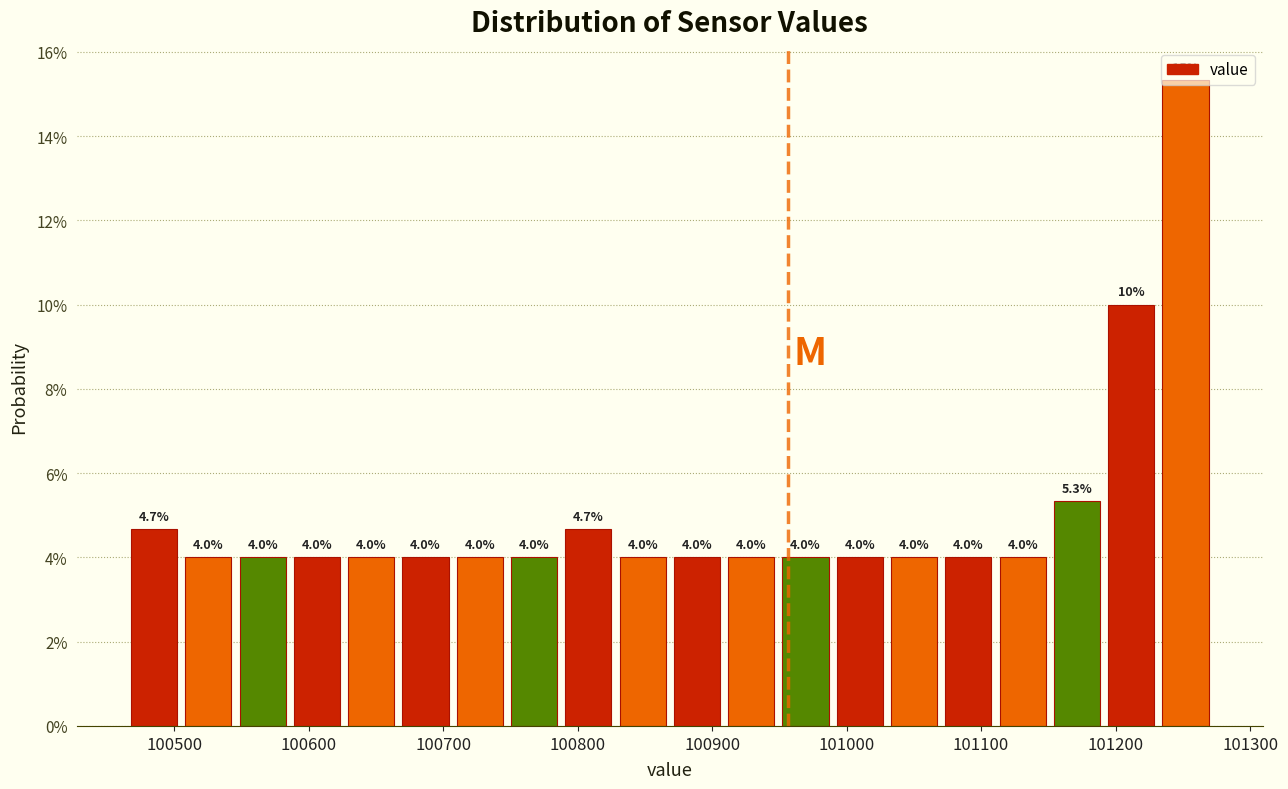

Over which range of the x-axis is the bar tallest?

101230 to 101270